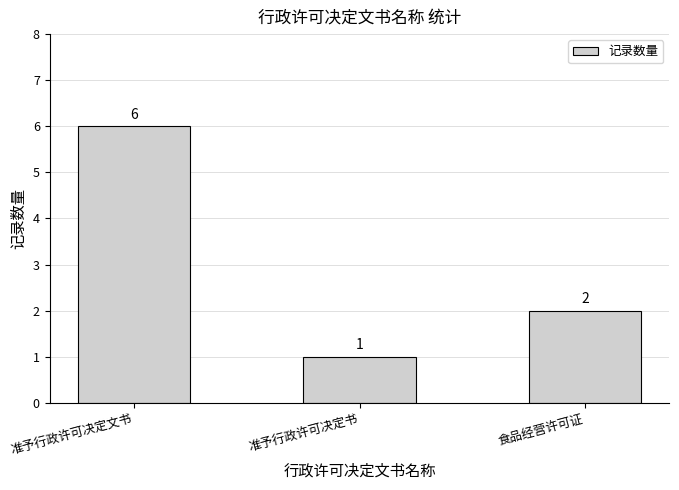

Approximately how many times larger is the value at 准予行政许可决定文书 compared to 准予行政许可决定书?

6.0